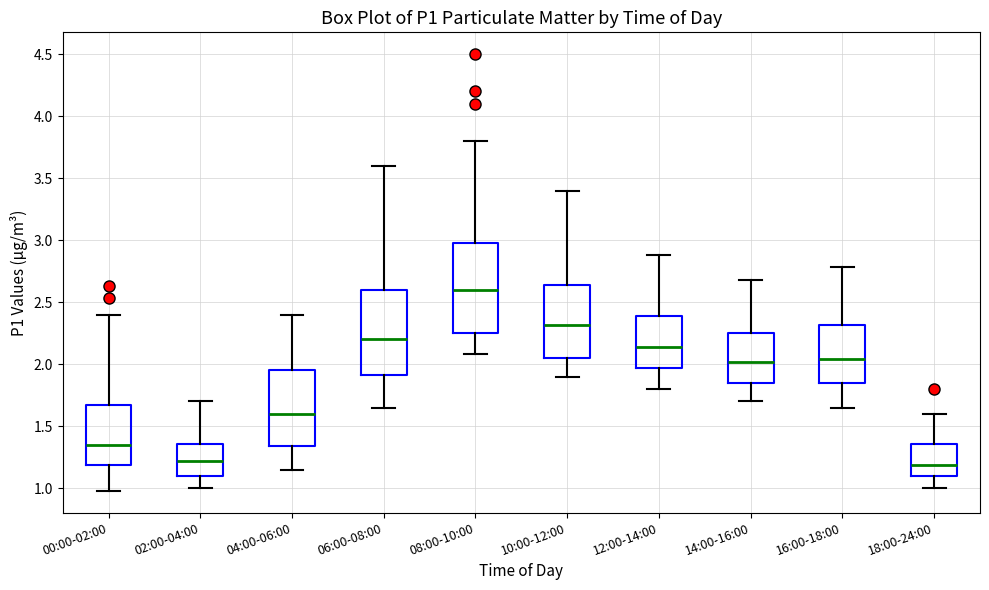

Which box has the highest median line?

08:00-10:00